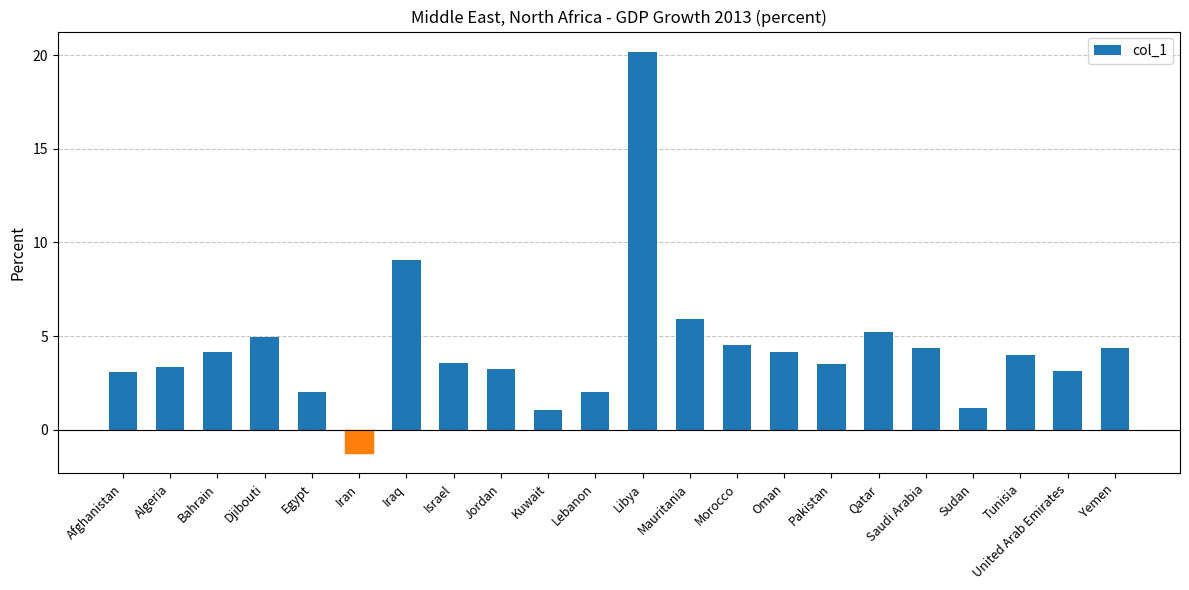

True or false: the data shows 1.2 at Sudan.

True